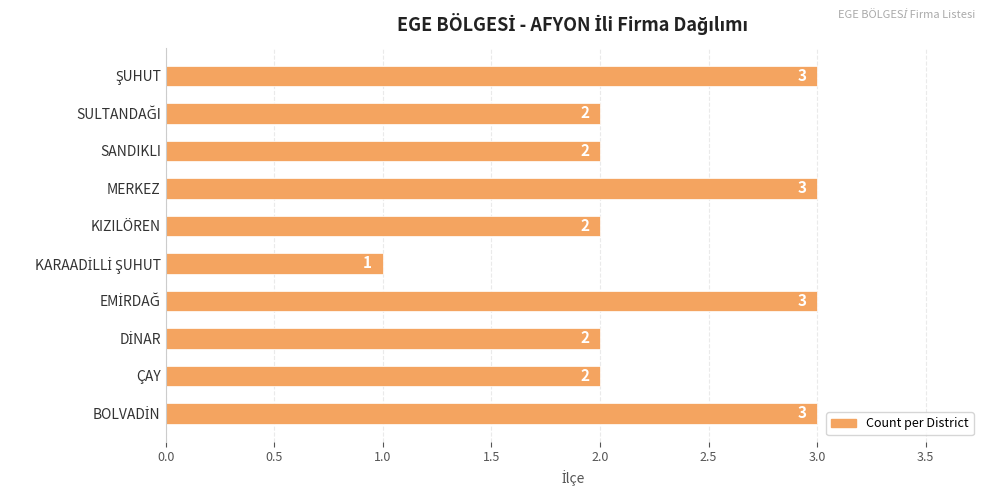

How many data points are less than 2?

1